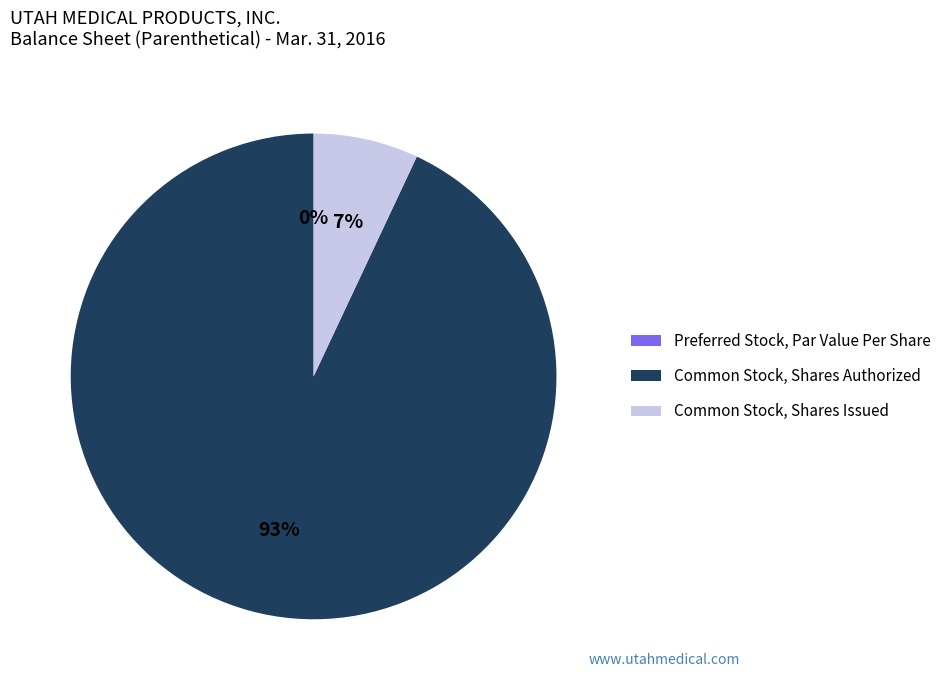

Which slice is the largest?

Common Stock, Shares Authorized